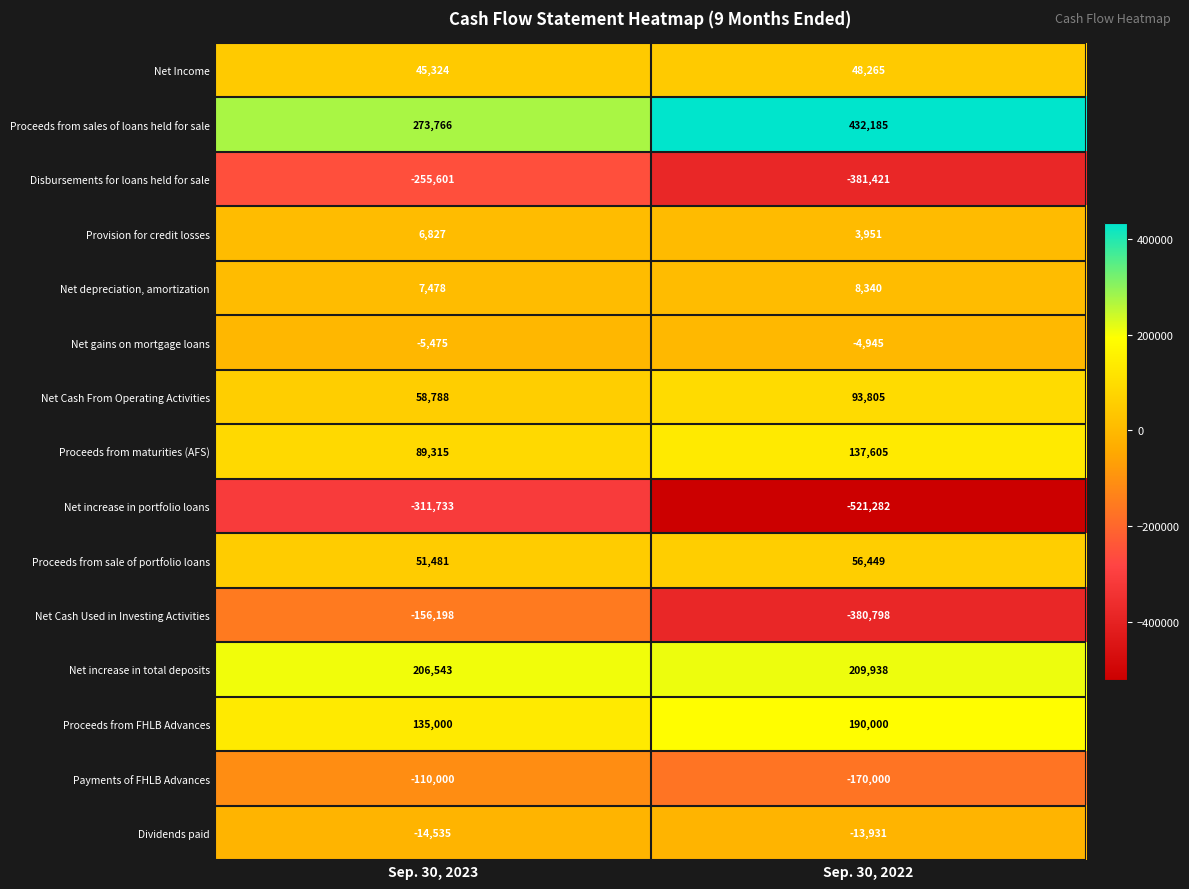

What is the sum of the Net Cash Used in Investing Activities values at Sep. 30, 2022 and Sep. 30, 2023?

-536996